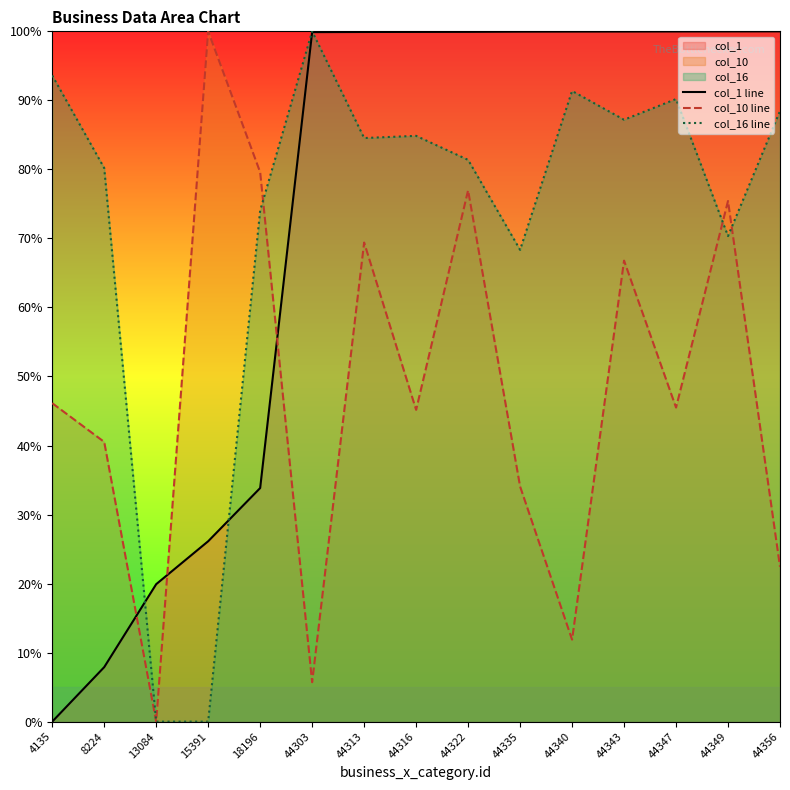

Reading right to left, list all the values displayed in this chart.

col_1 line: 44356=100.0	44349=100.0	44347=100.0	44343=100.0	44340=100.0	44335=100.0	44322=99.9	44316=99.9	44313=99.9	44303=99.9	18196=33.8	15391=26.1	13084=19.9	8224=7.9	4135=0.0
col_10 line: 44356=22.4	44349=75.4	44347=45.5	44343=66.8	44340=11.9	44335=34.1	44322=77.0	44316=45.2	44313=69.4	44303=5.7	18196=79.6	15391=100.0	13084=0.0	8224=40.5	4135=46.1
col_16 line: 44356=88.5	44349=70.3	44347=90.2	44343=87.2	44340=91.4	44335=68.3	44322=81.4	44316=84.9	44313=84.5	44303=100.0	18196=74.0	15391=0.0	13084=0.0	8224=80.2	4135=93.6